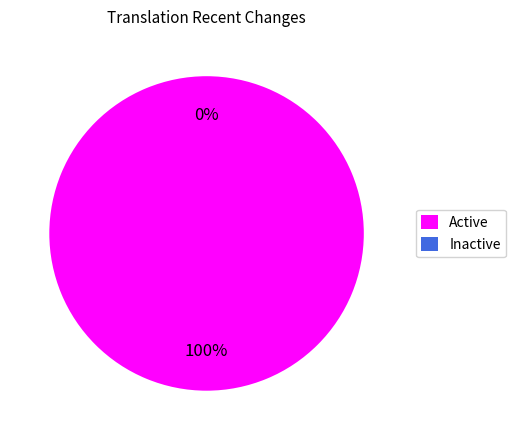

Which category has the biggest portion of the pie?

Bulgarian